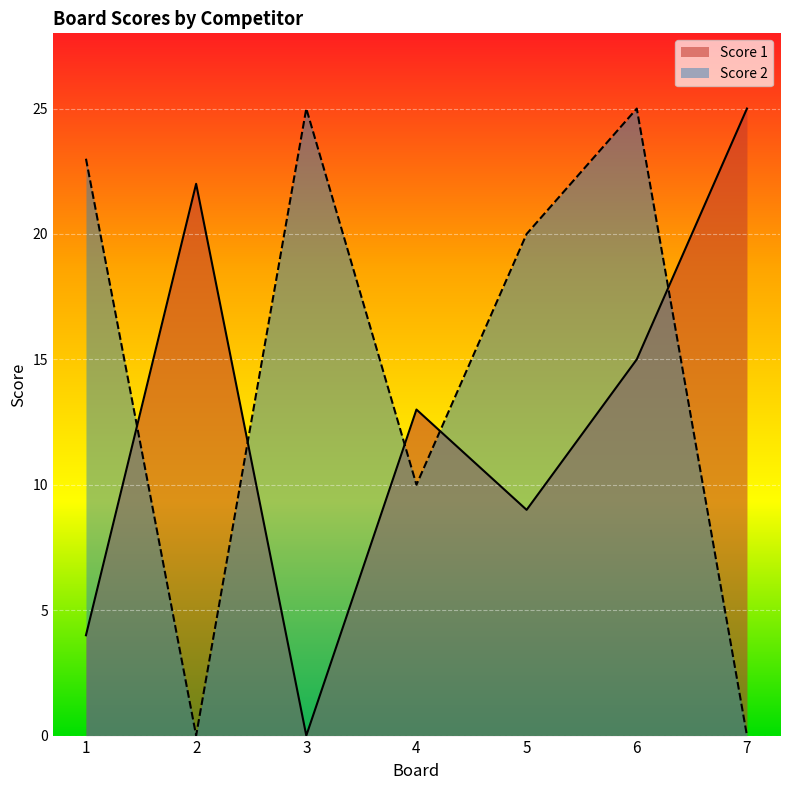

What is the difference between the Score 1 values at 4 and 1?

9